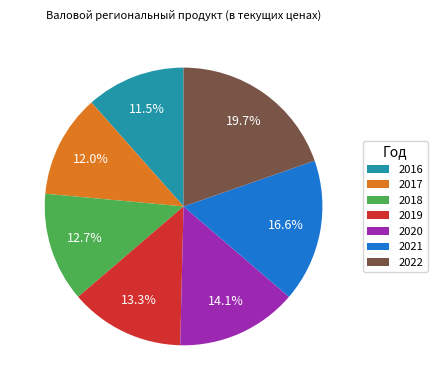

Count the number of slices in the pie.

7